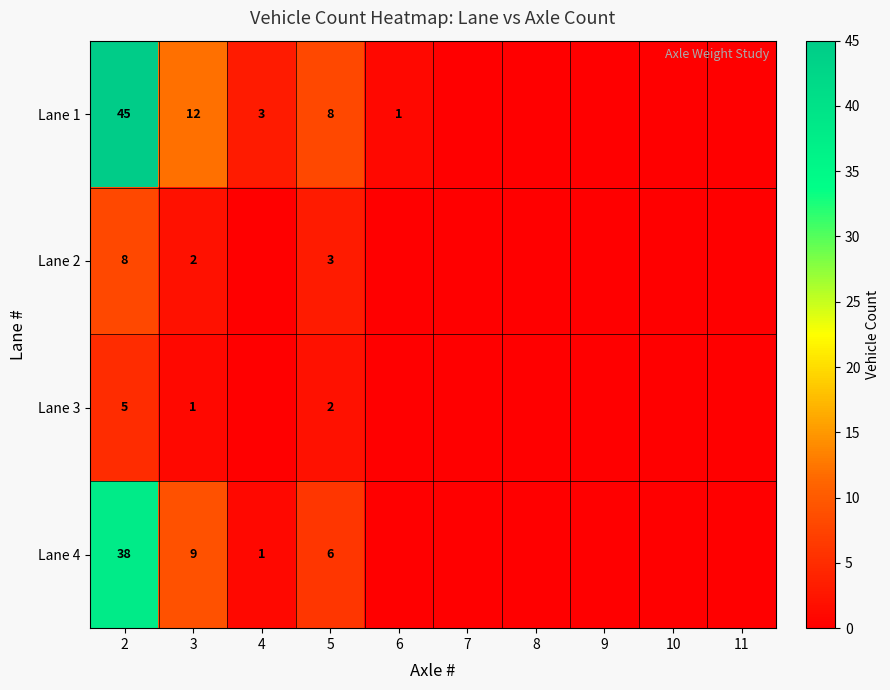

True or false: Lane 1 has a value of 3 at 4.

True